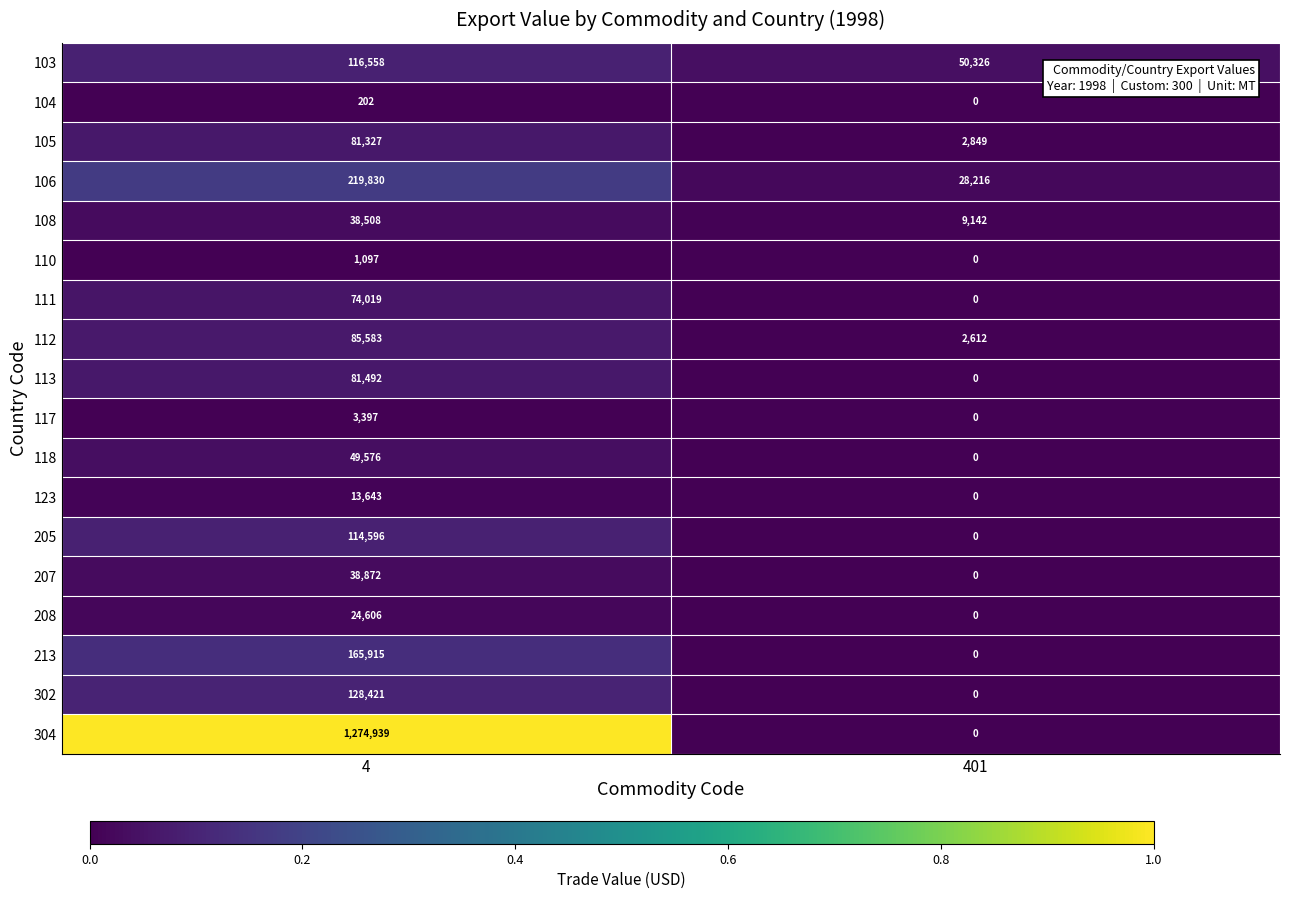

Which series has the largest total across all categories?

304